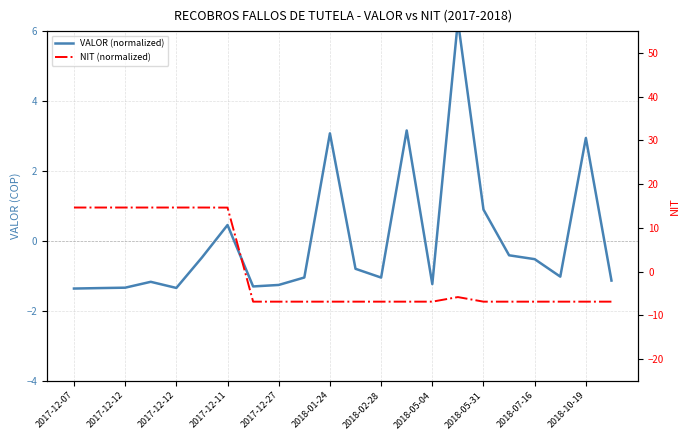

Which series has the largest range (max minus min)?

NIT (normalized)